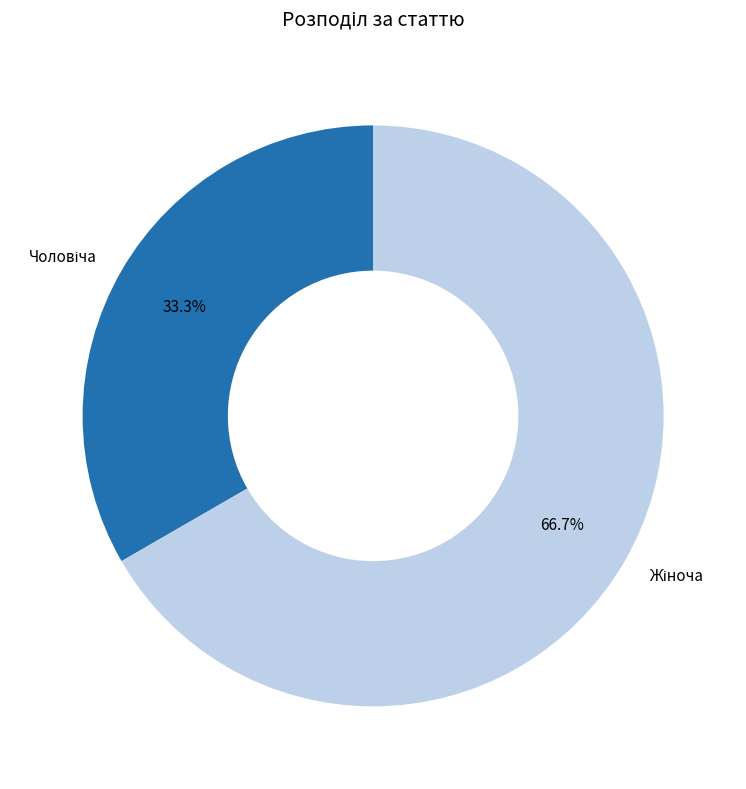

Is there any slice that represents more than half of the pie?

Yes